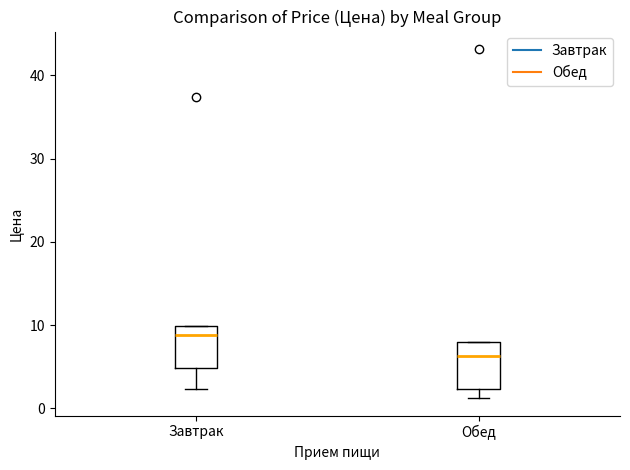

Reading left to right, read every box against the y-axis: the position of its median line, the range the box covers, and the ends of its whiskers. The values are not printed on the chart, so give them approximately, as read against the axis.

Завтрак: median 9, box 5 to 10, whiskers 2 to 10
Обед: median 6, box 2 to 8, whiskers 1 to 8